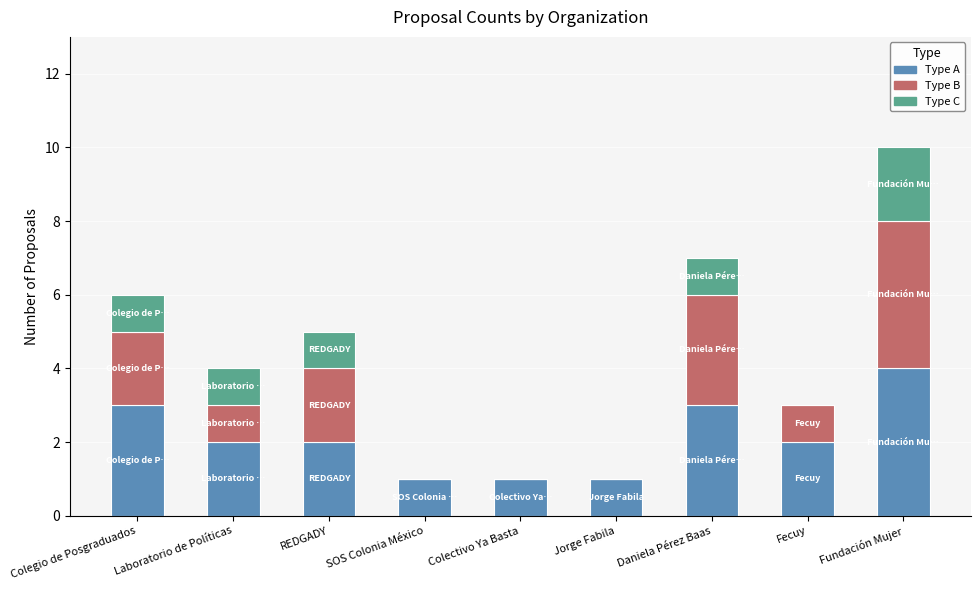

At which category is the sum across all series the highest?

Fundación Mujer